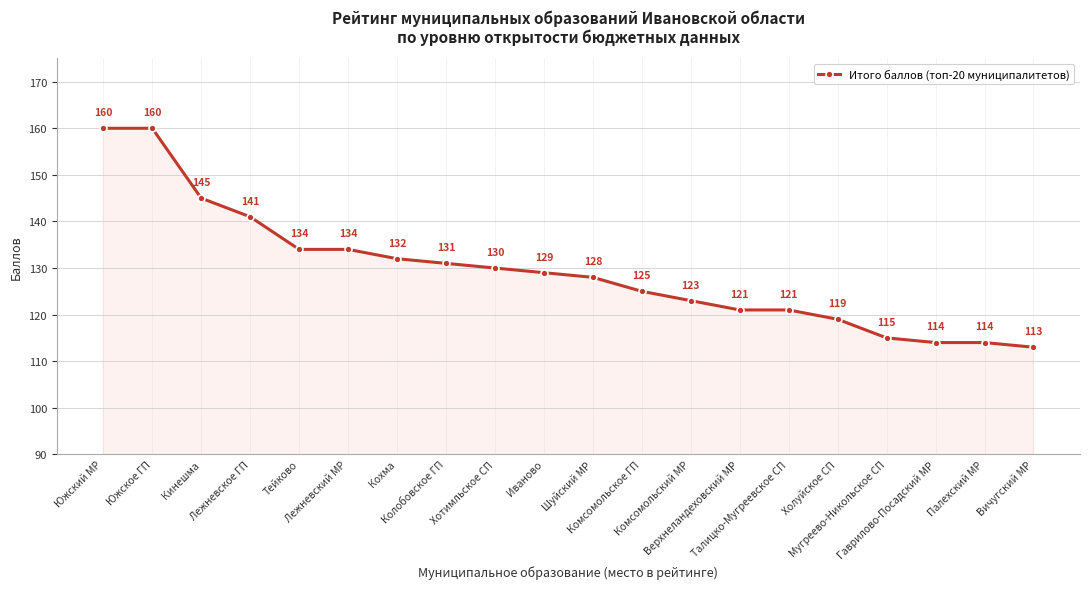

What is the sum of the values at Тейково and Кохма?

266